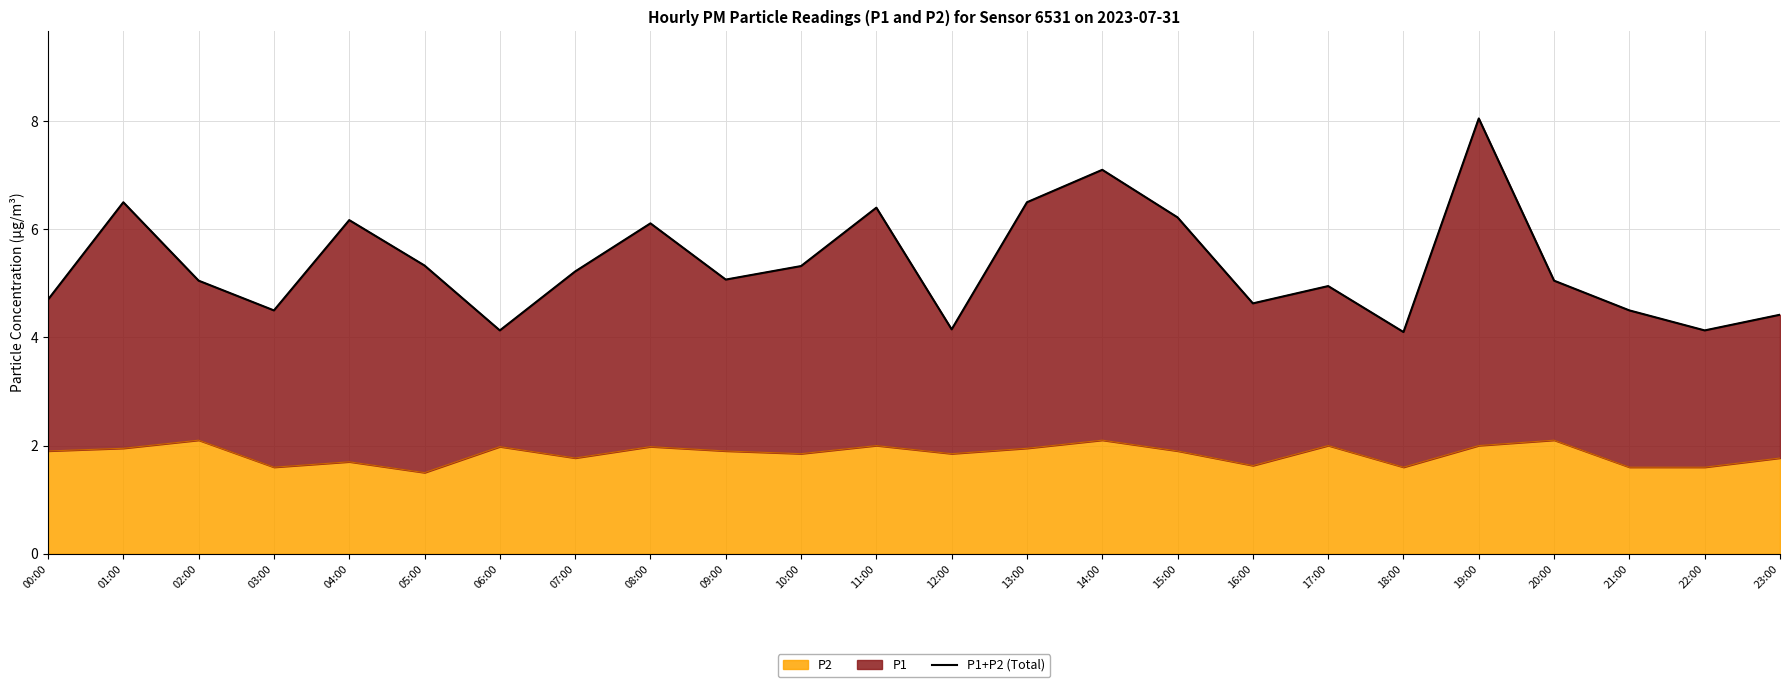

What is the change in value from 05:00 to 23:00?

-0.9